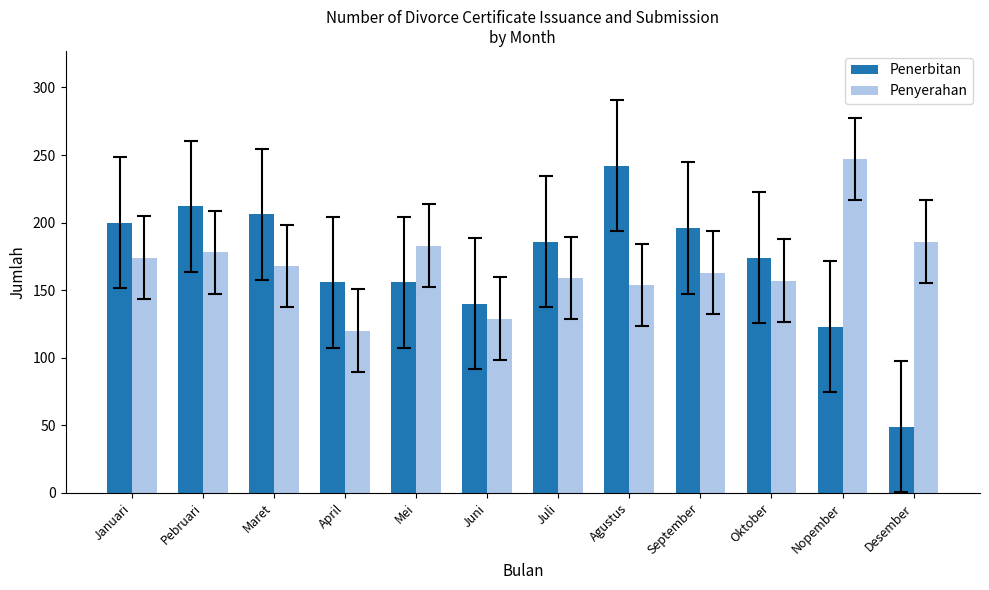

Are the bars horizontal?

No